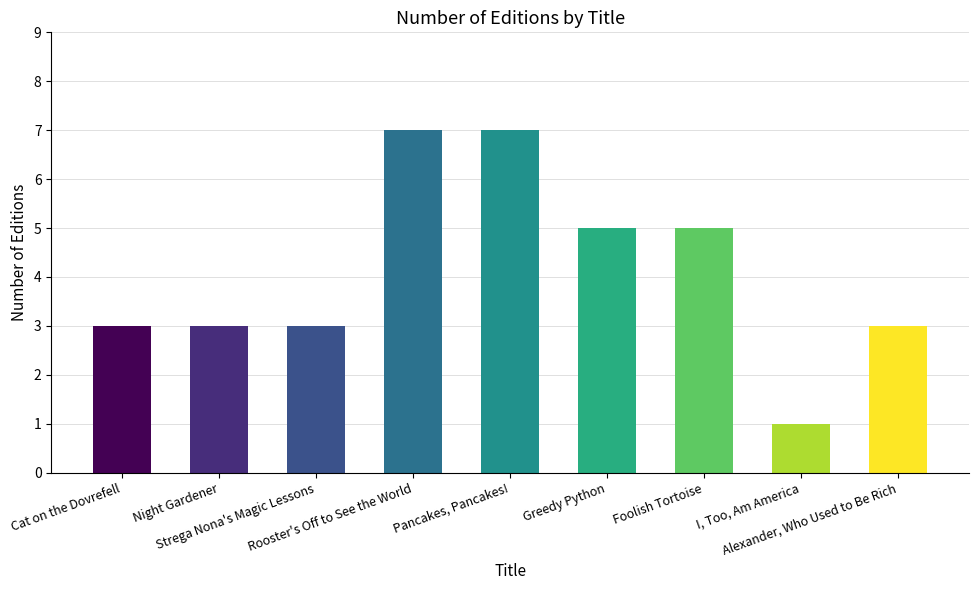

What is the label of the 5th bar from the left?

Pancakes, Pancakes!